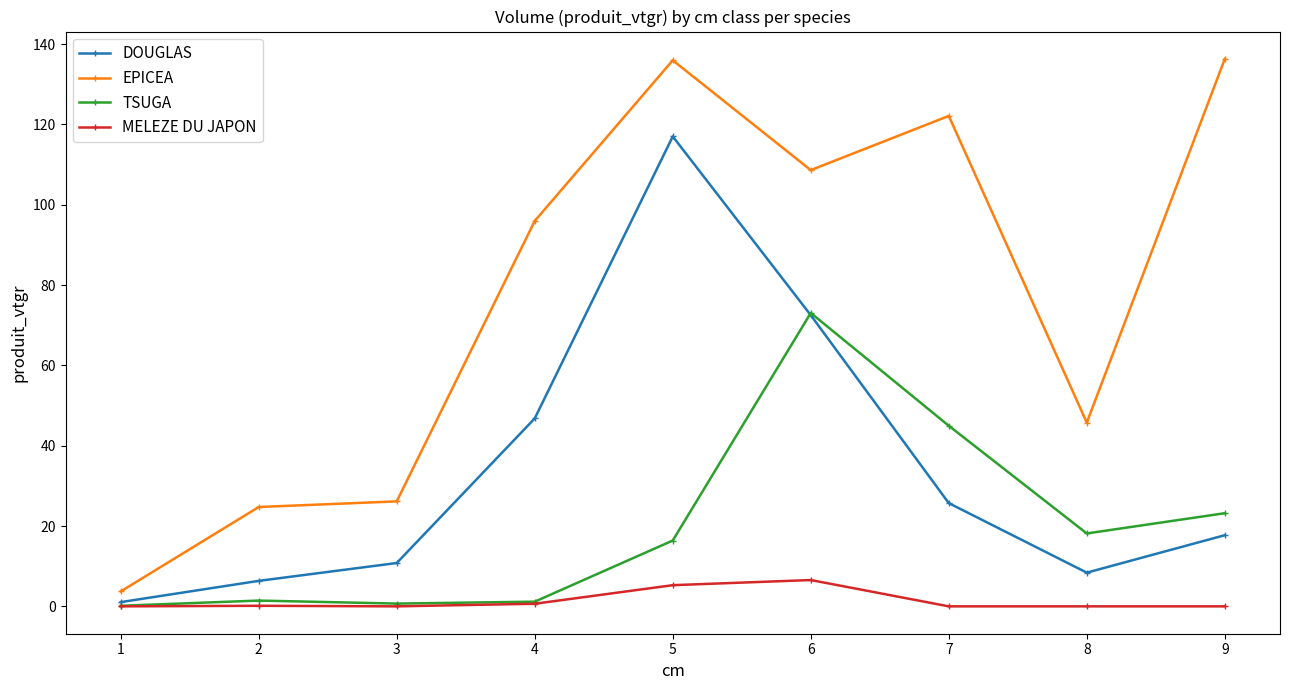

At which label does MELEZE DU JAPON reach its peak?

6